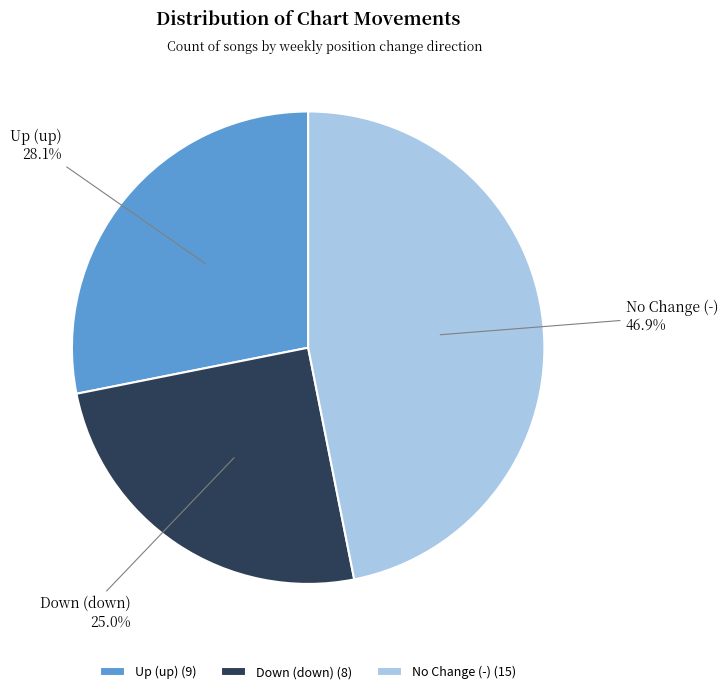

Does Down (down) represent more than half of the total?

No